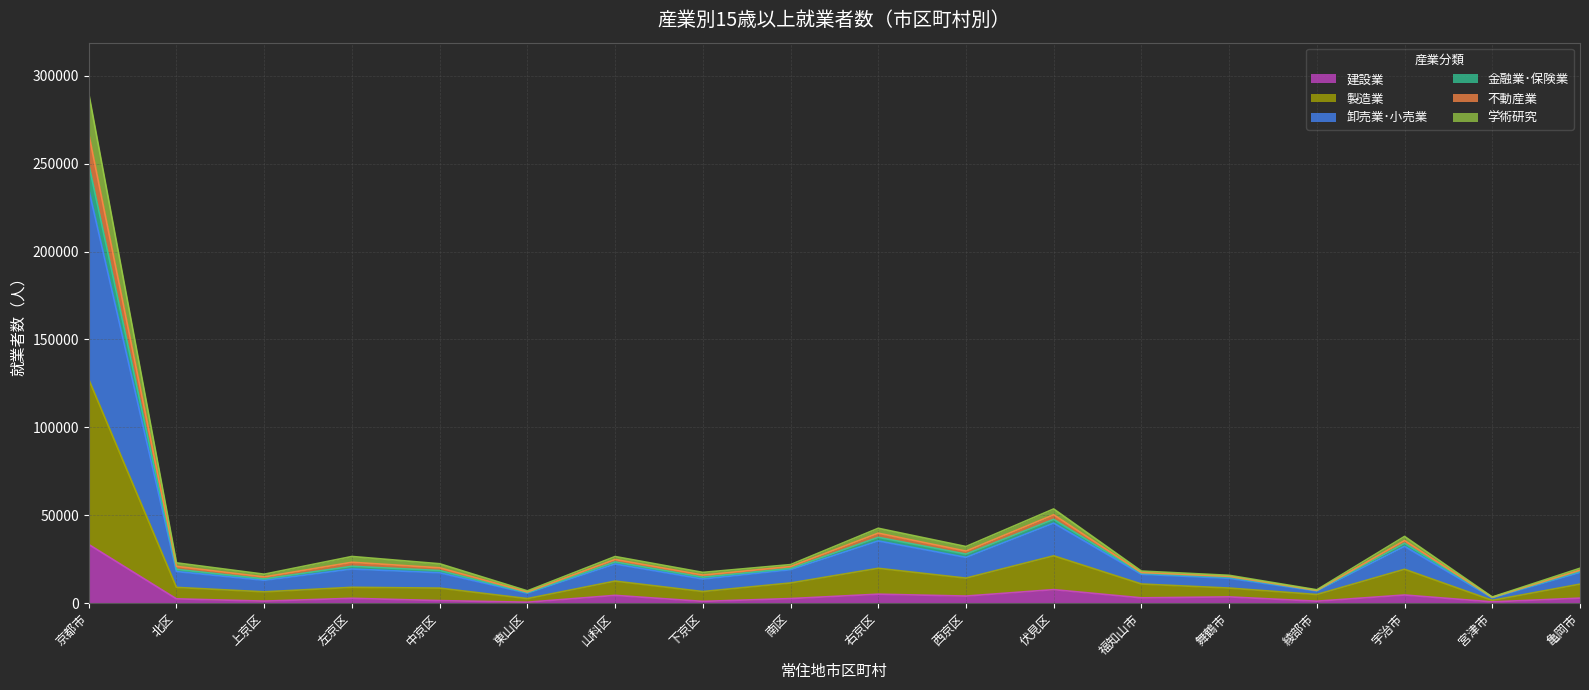

What is the maximum value for 建設業?

33380